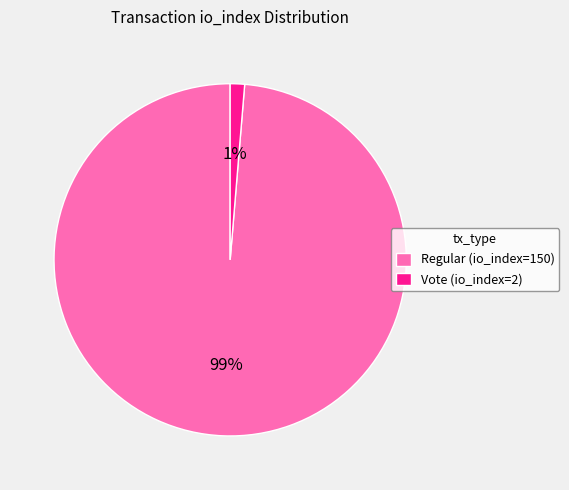

Does any single category account for the majority?

Yes